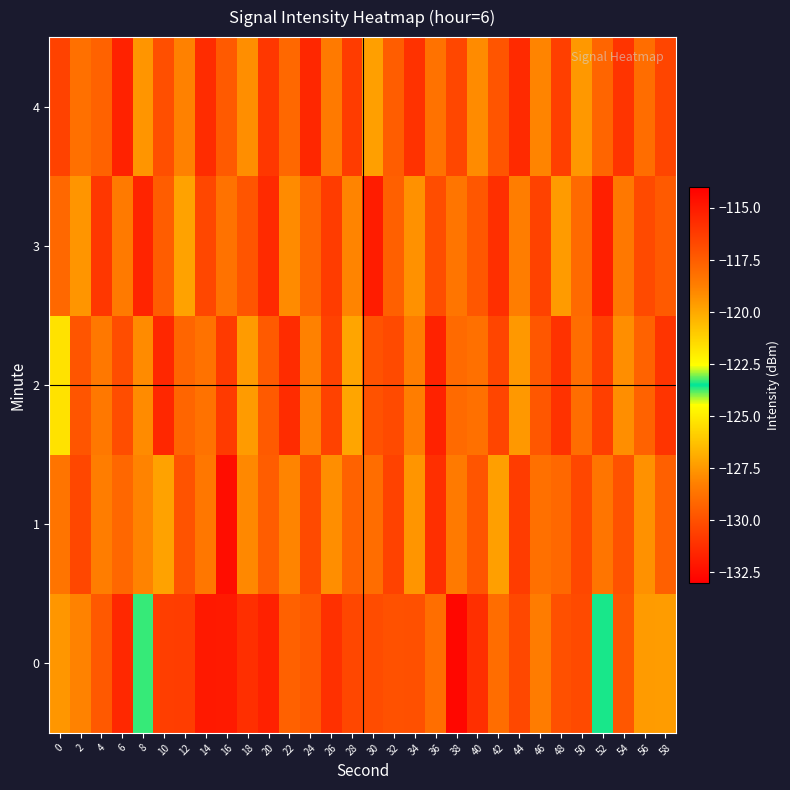

What is the smallest value displayed?

-132.7